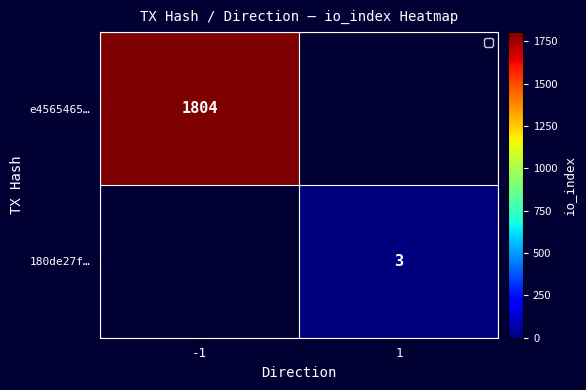

Count the number of categories in the chart.

2